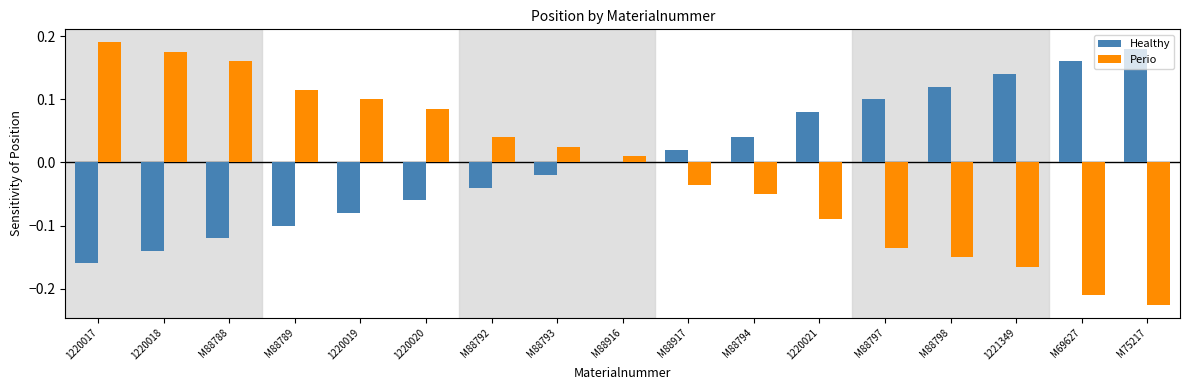

What are all the series names shown in the legend?

Healthy, Perio